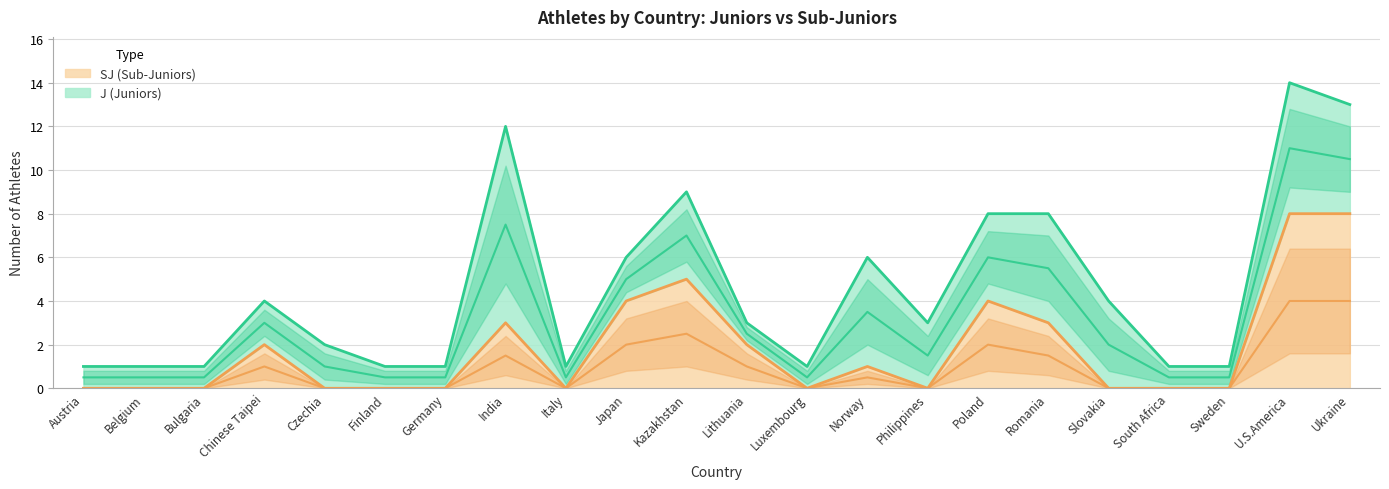

Reading left to right, what are all the values shown in this chart?

Austria=0	Belgium=0	Bulgaria=0	Chinese Taipei=2	Czechia=0	Finland=0	Germany=0	India=3	Italy=0	Japan=4	Kazakhstan=5	Lithuania=2	Luxembourg=0	Norway=1	Philippines=0	Poland=4	Romania=3	Slovakia=0	South Africa=0	Sweden=0	U.S.America=8	Ukraine=8